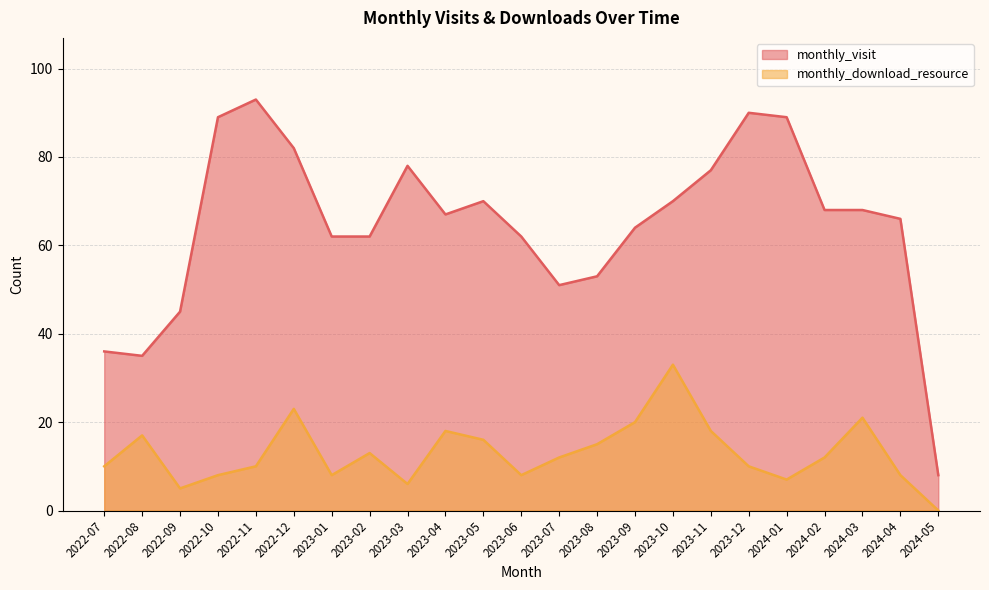

In monthly_download_resource, how many points are lower than both neighbors (excluding endpoints)?

5